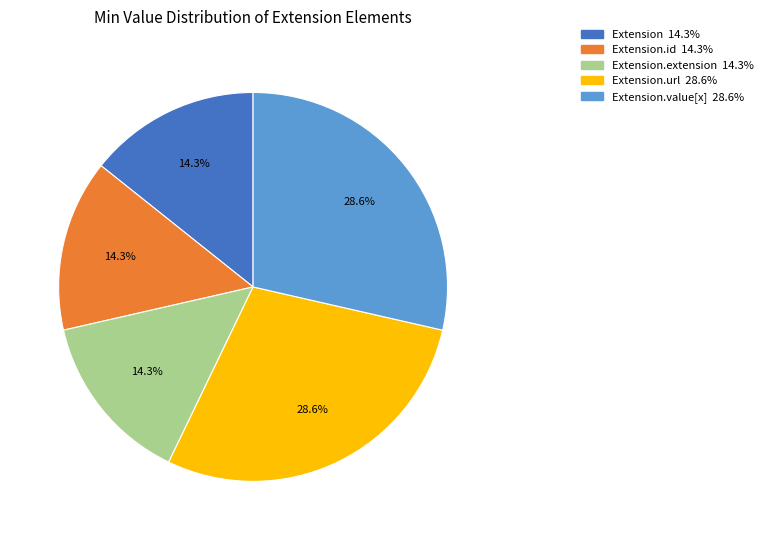

Is there any slice that represents more than half of the pie?

No